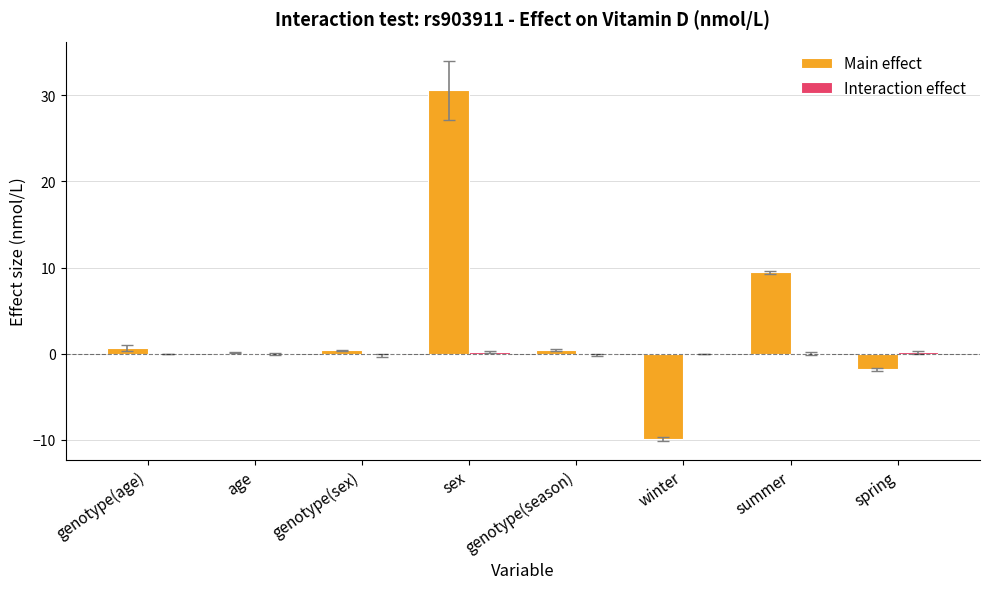

Which series has the largest total across all categories?

Main effect